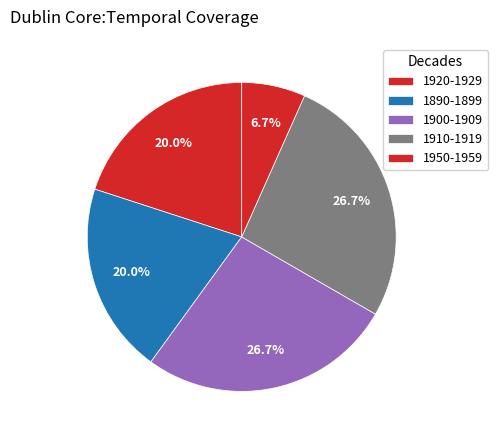

Count the number of slices in the pie.

5